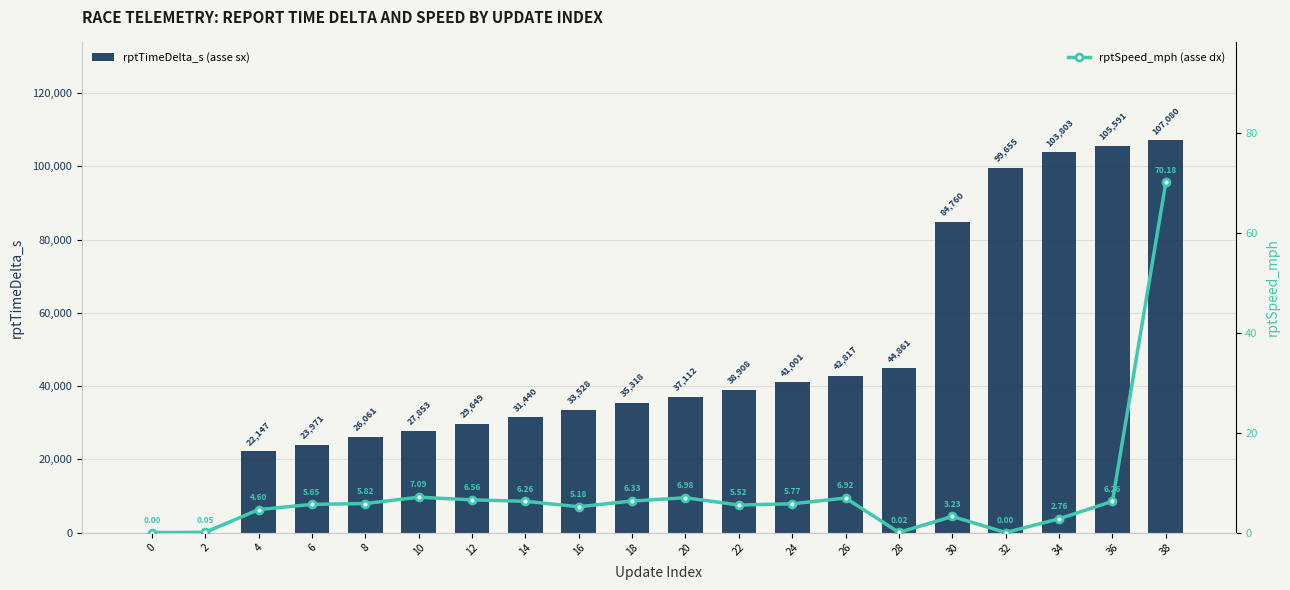

At how many categories does at least one series exceed 32276?

12